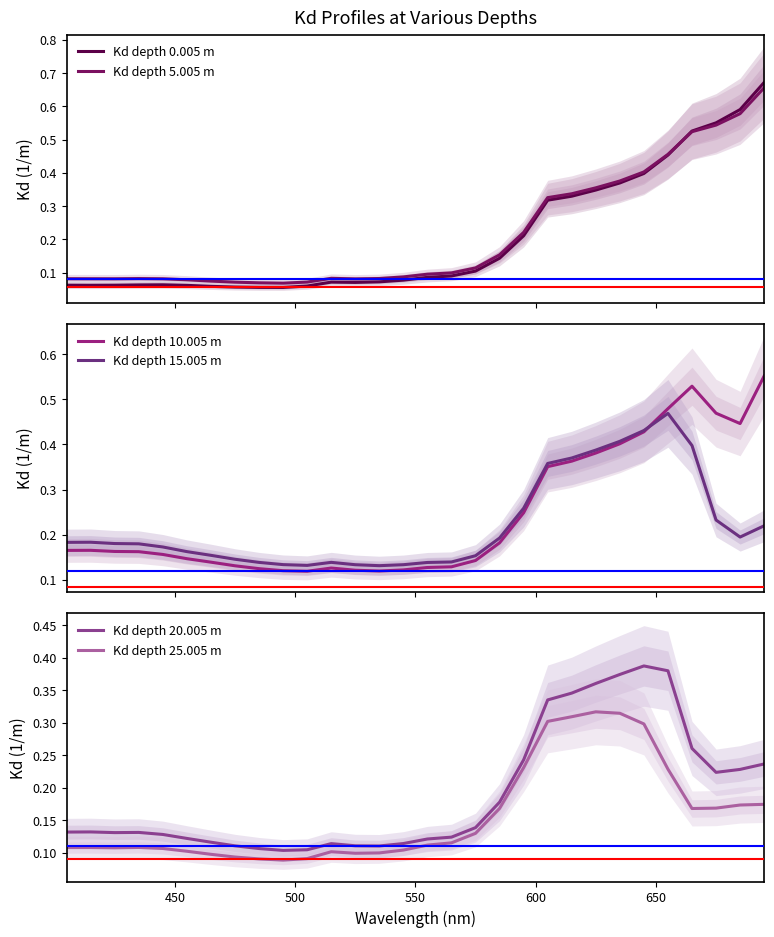

True or false: Kd depth 20.005 m and Kd depth 25.005 m intersect in this chart.

False